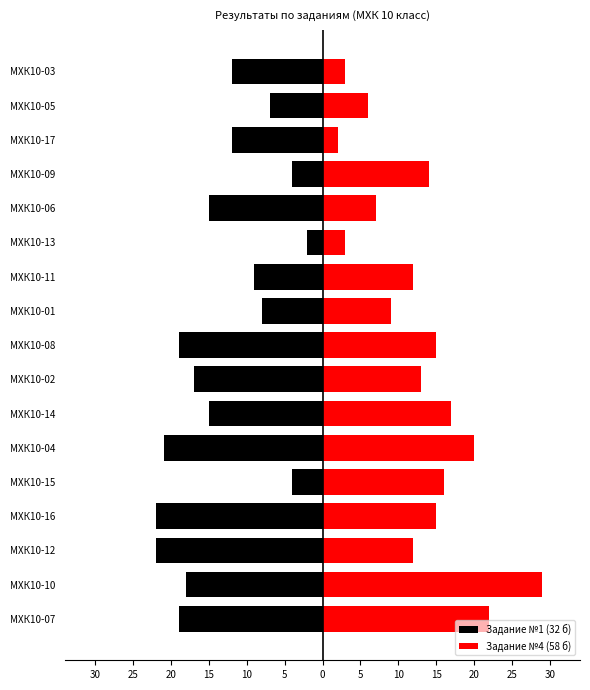

What is the sum of all Задание №1 (32 б) values?

-226